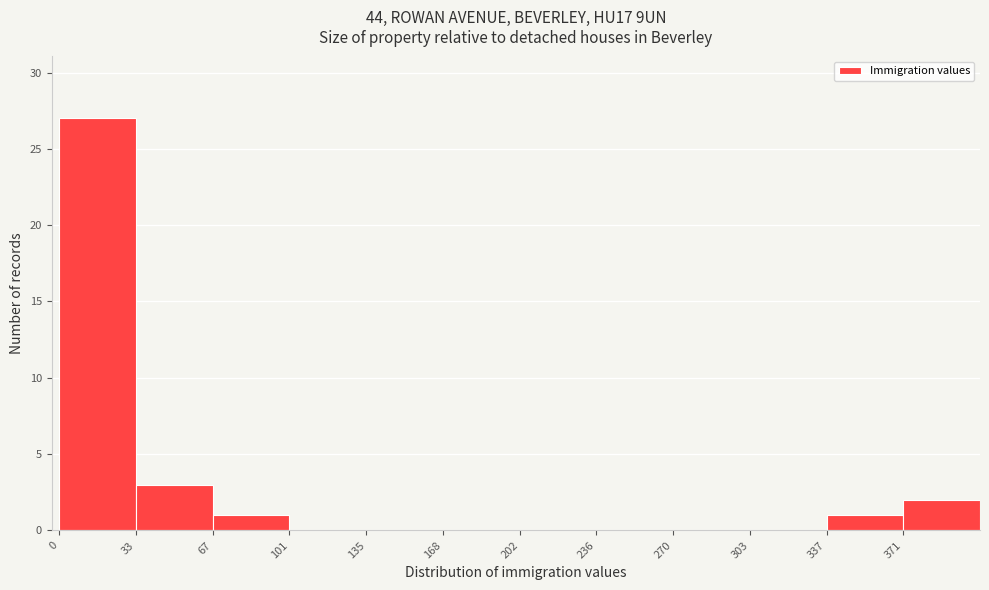

Over which range of the x-axis is the bar tallest?

0 to 35